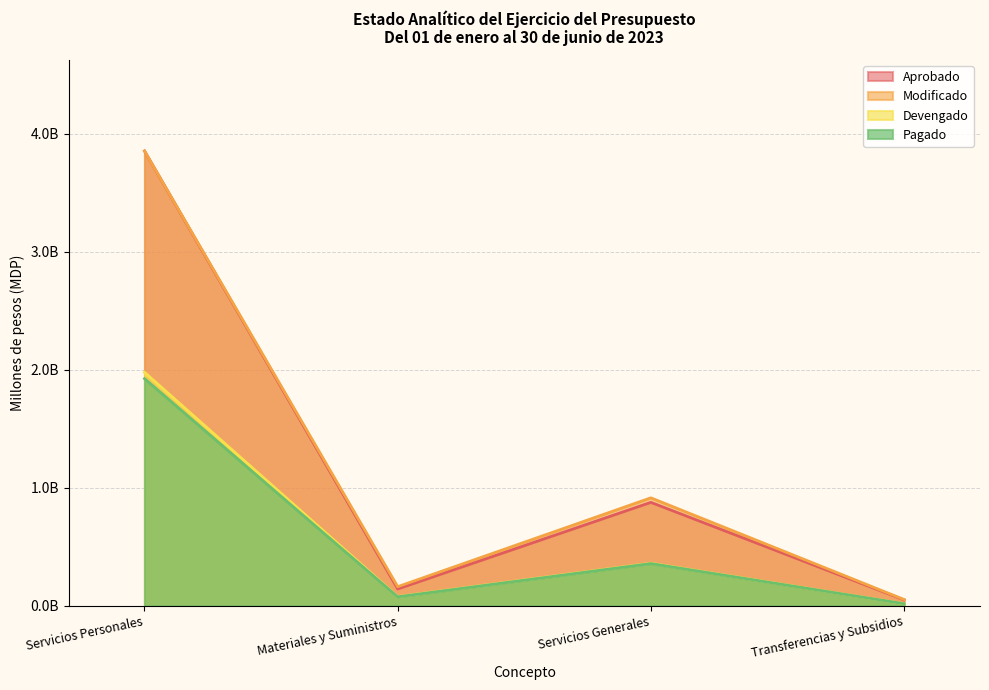

What is the value of the Devengado point at the 1st from the left?

2.0